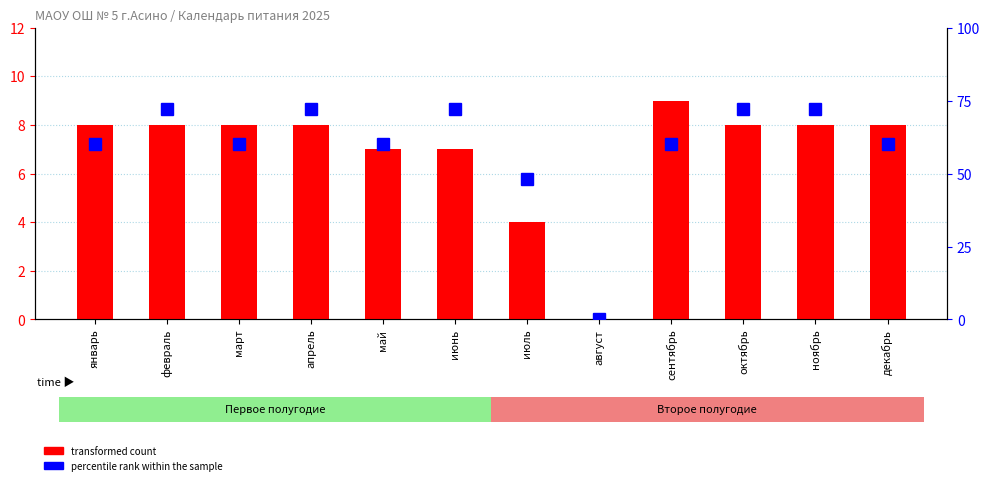

Reading left to right, what are all the values shown in this chart?

8	8	8	8	7	7	4	0	9	8	8	8